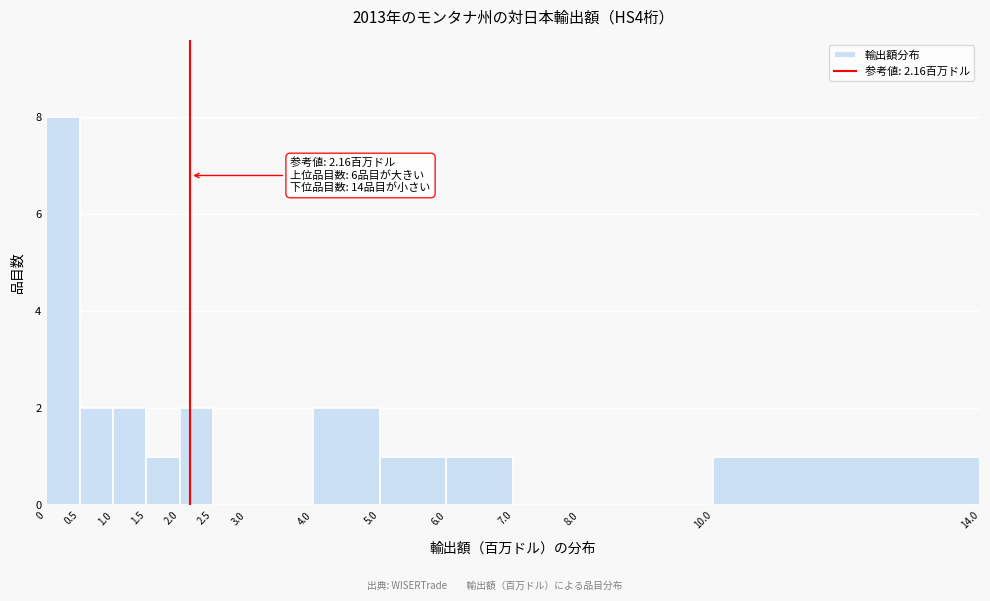

Which range on the x-axis has the tallest bar?

0 to 0.5